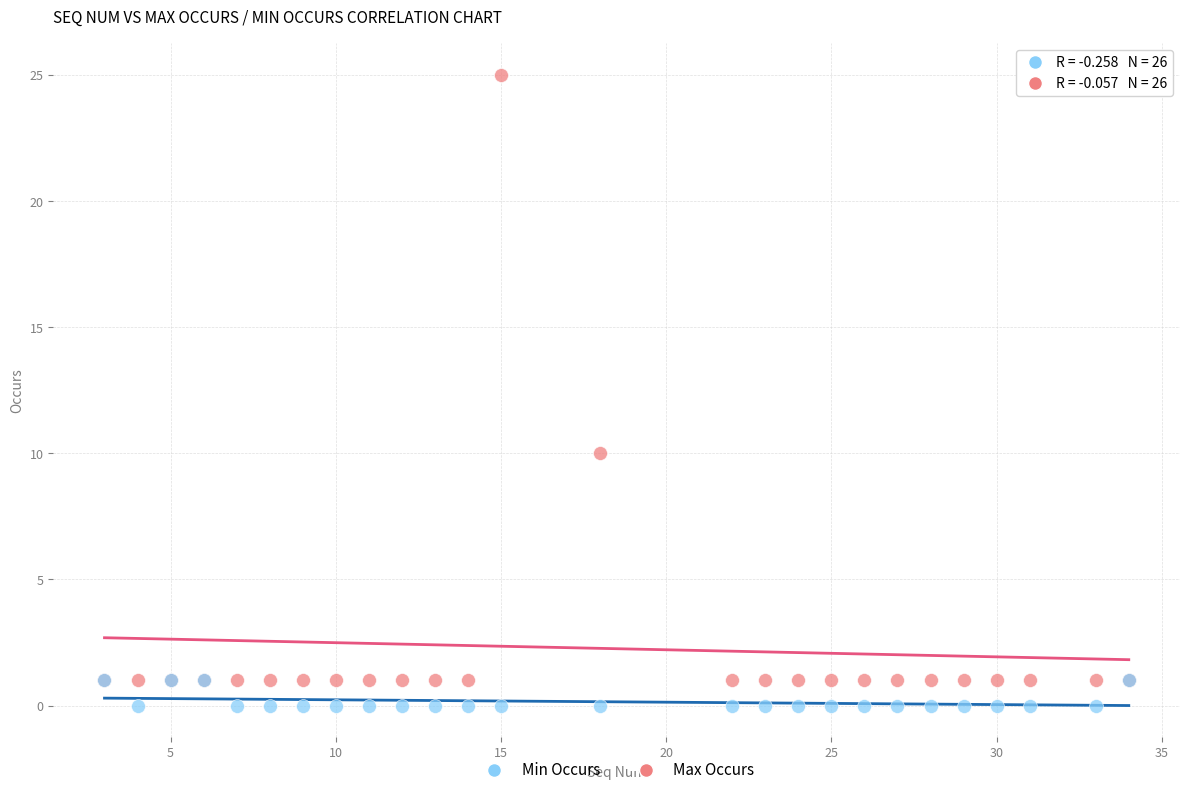

Which series has the largest Y range (max minus min)?

Max Occurs